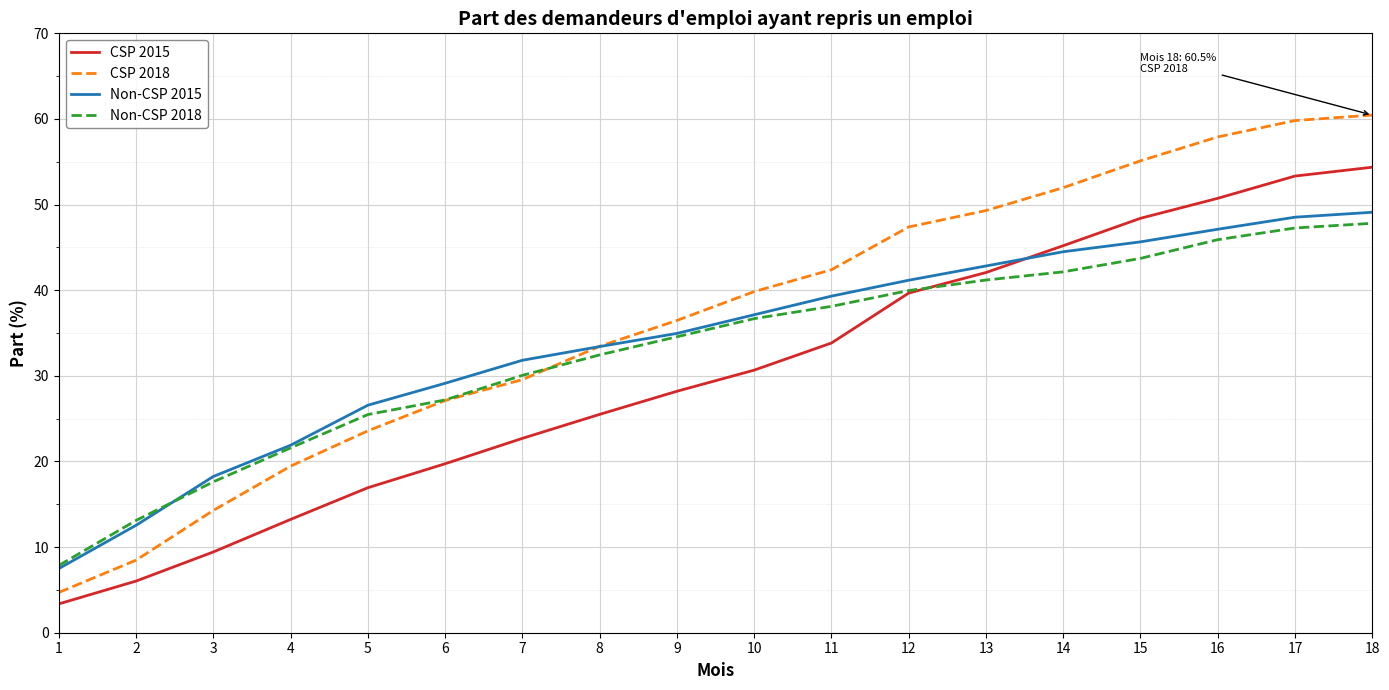

Reading right to left, what are all the values shown in this chart?

CSP 2015: 54.4	53.3	50.7	48.4	45.2	42.1	39.7	33.8	30.7	28.2	25.5	22.7	19.7	16.9	13.2	9.4	6.0	3.4
CSP 2018: 60.5	59.8	57.9	55.1	52.0	49.3	47.4	42.4	39.8	36.5	33.4	29.6	27.1	23.6	19.5	14.3	8.5	4.7
Non-CSP 2015: 49.1	48.5	47.1	45.6	44.5	42.8	41.2	39.3	37.1	35.0	33.4	31.8	29.1	26.6	21.9	18.2	12.5	7.5
Non-CSP 2018: 47.8	47.3	45.9	43.7	42.1	41.2	40.0	38.1	36.7	34.6	32.4	30.1	27.2	25.5	21.6	17.6	13.1	7.9